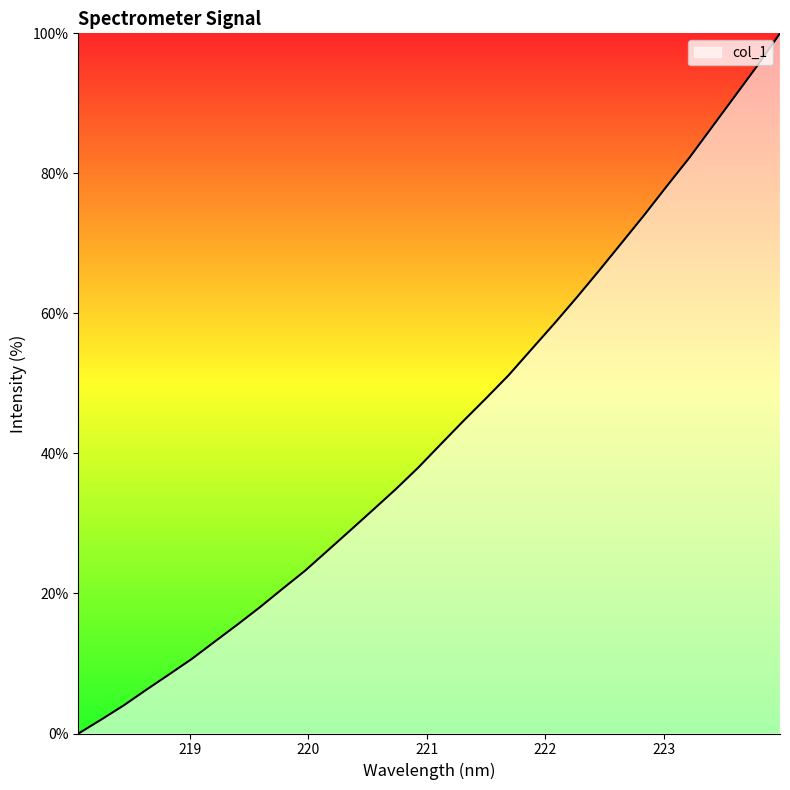

What is the difference between the maximum and minimum values?

100.0